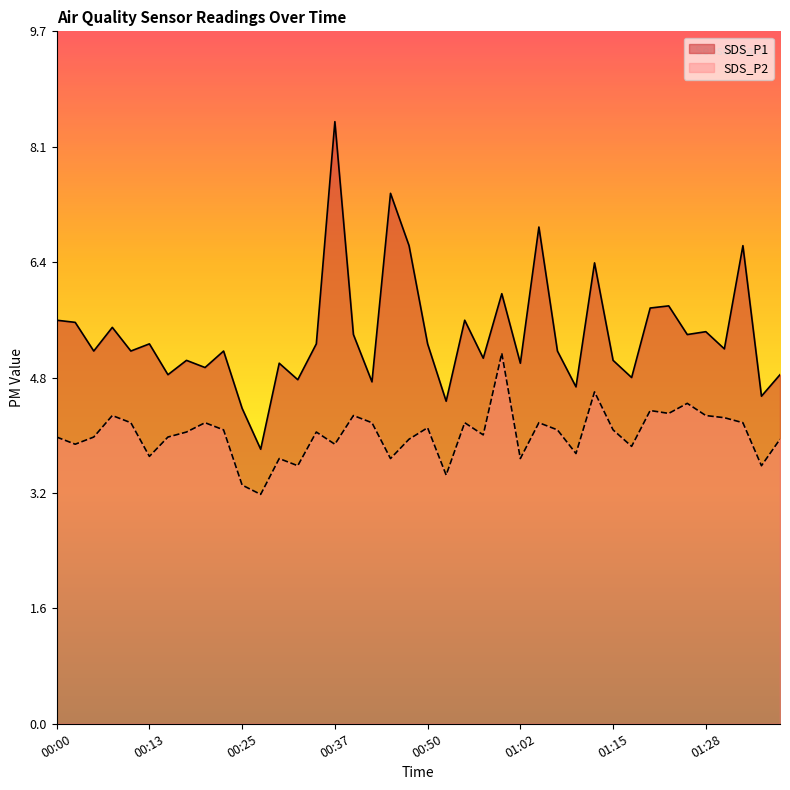

The SDS_P1 series shows 2.2 at 00:18. True or false?

False